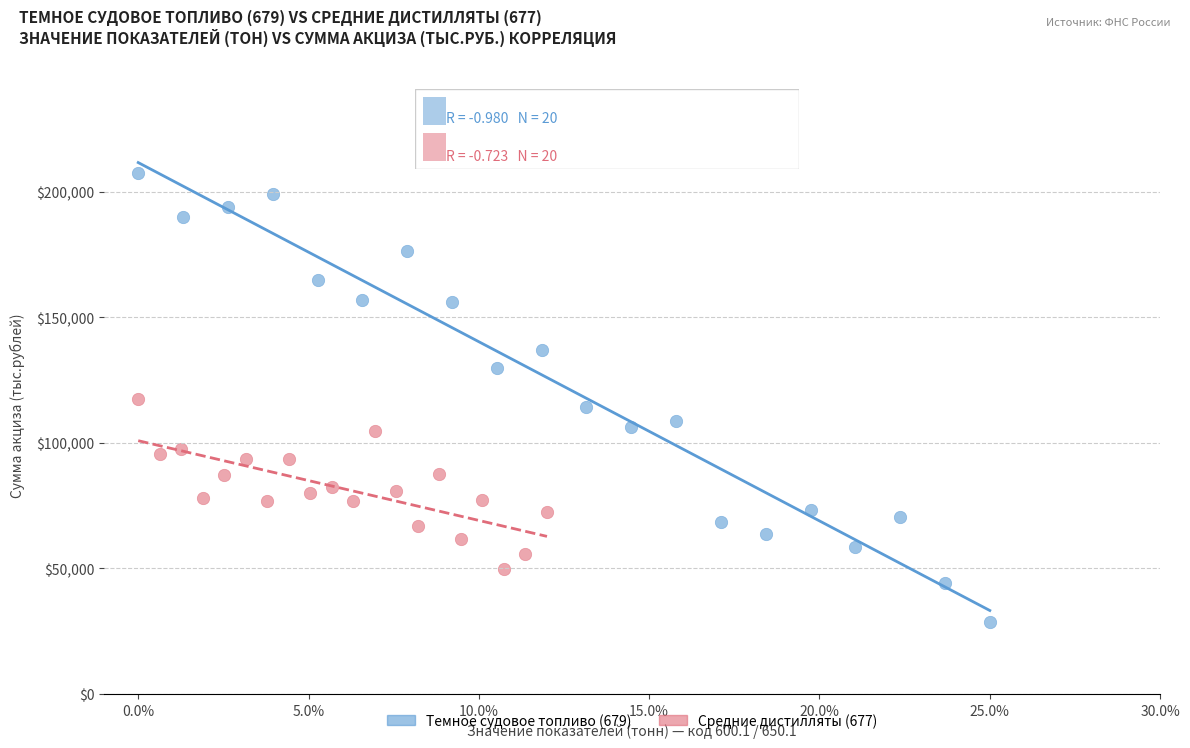

Which series reaches the maximum Y coordinate?

Темное судовое топливо (679)